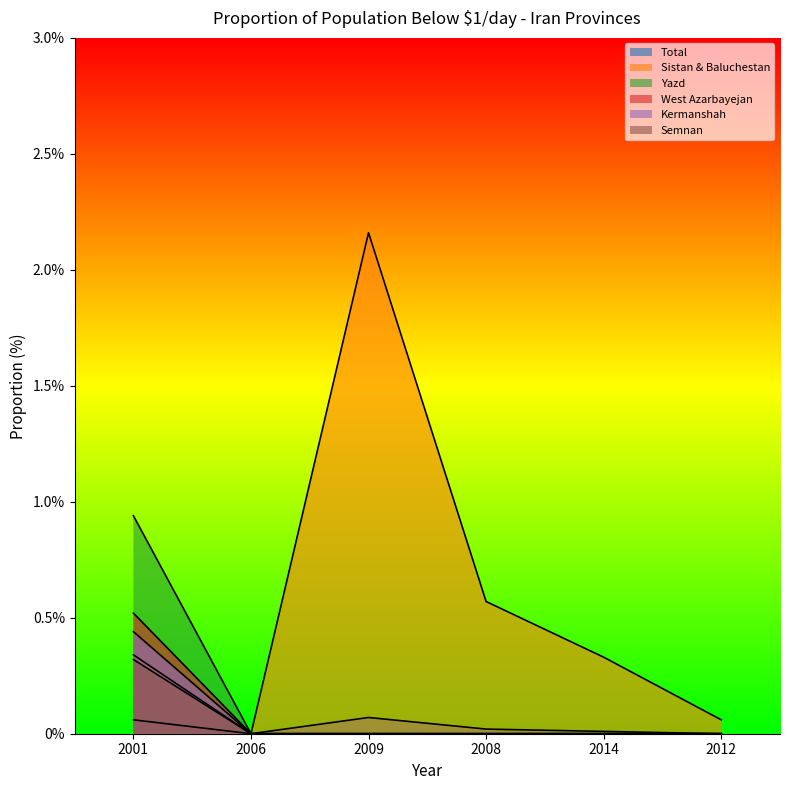

The value of Sistan & Baluchestan at 2014 is 0.3. True or false?

True